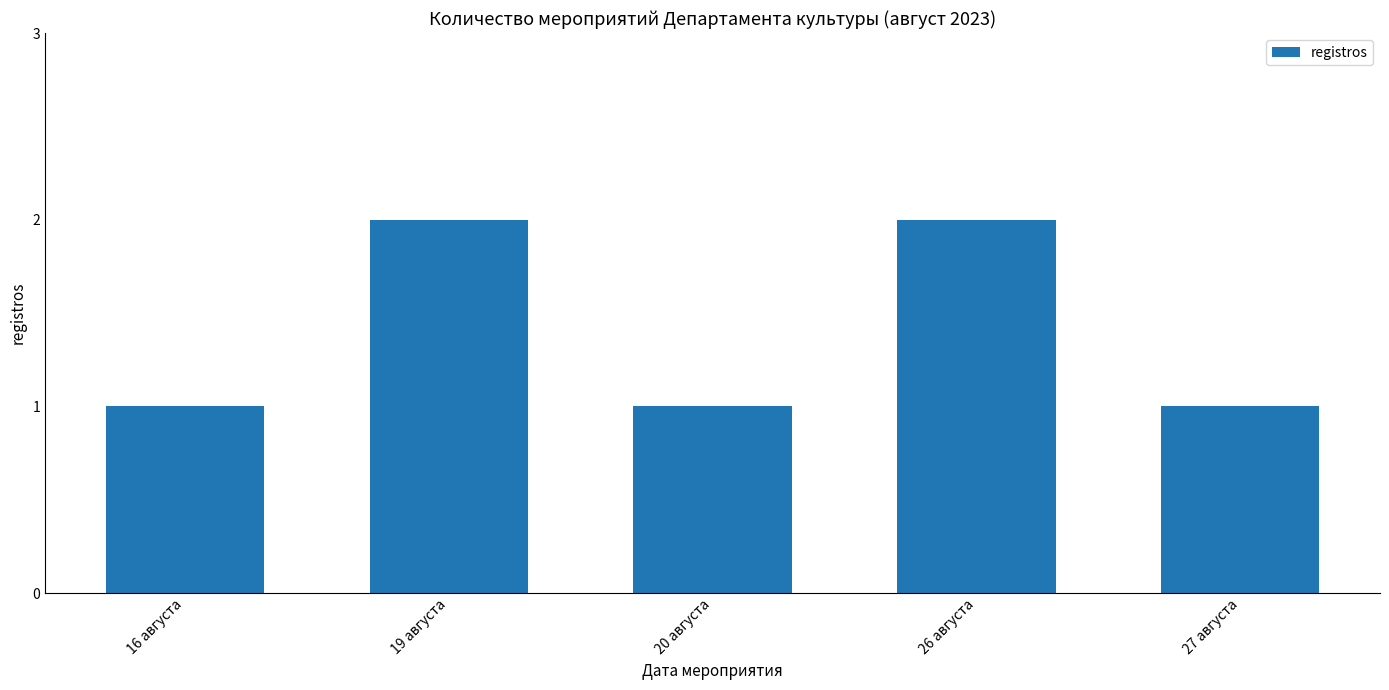

What is the sum of the values at 27 августа and 26 августа?

3